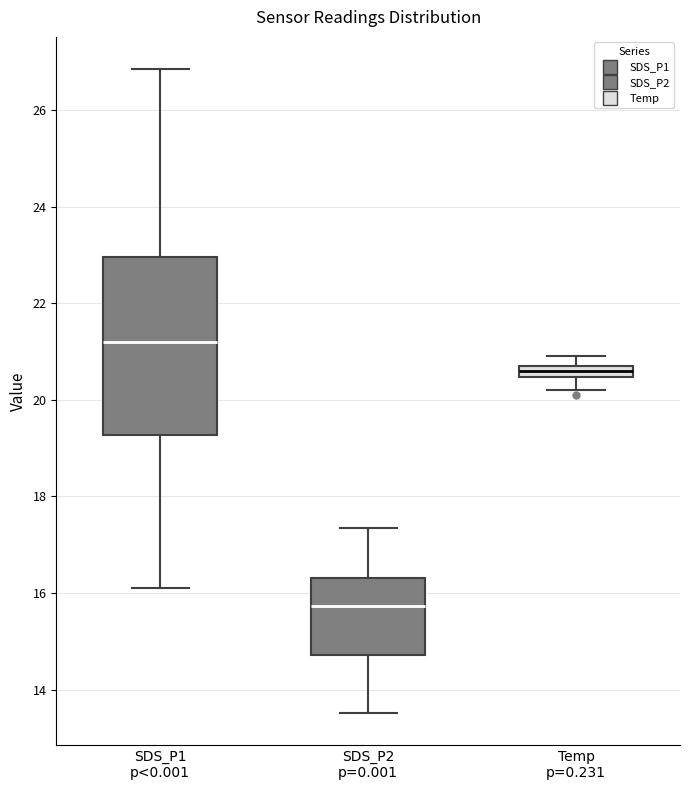

Which box is the tallest, from its lower edge to its upper edge?

SDS_P1 p<0.001